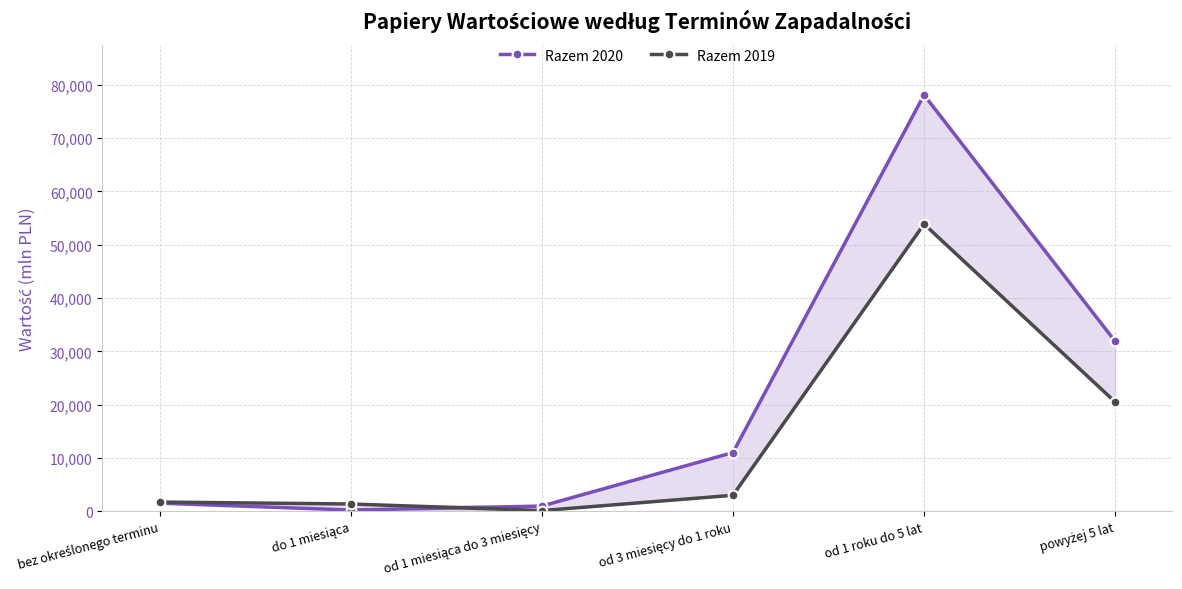

Which category has the lowest value across all series?

od 1 miesiąca do 3 miesięcy